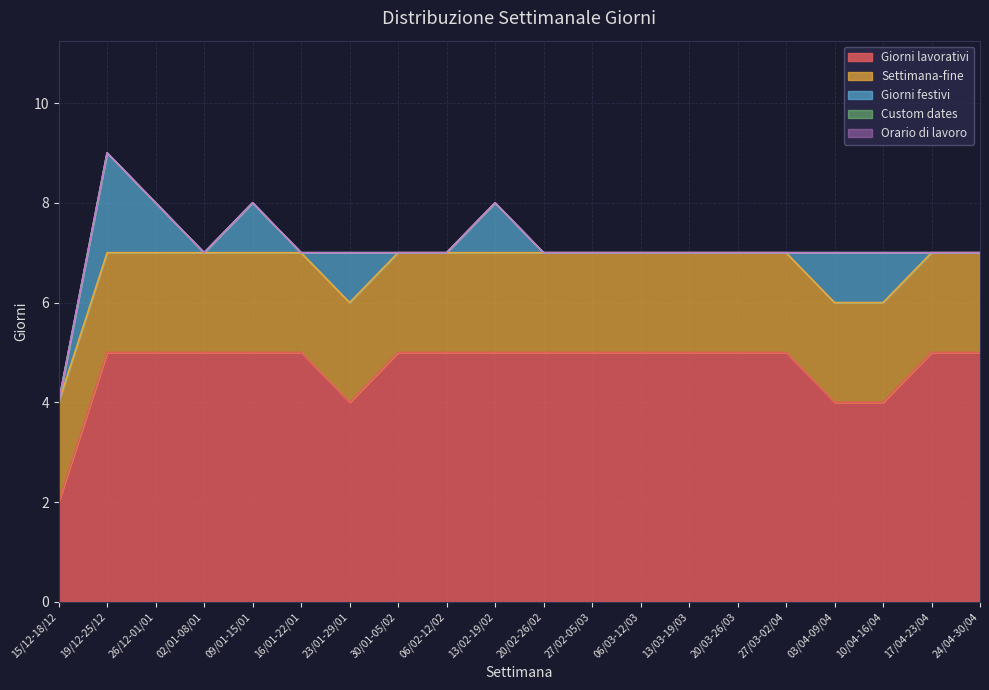

What is the value of the Giorni lavorativi point at the 10th from the left?

5